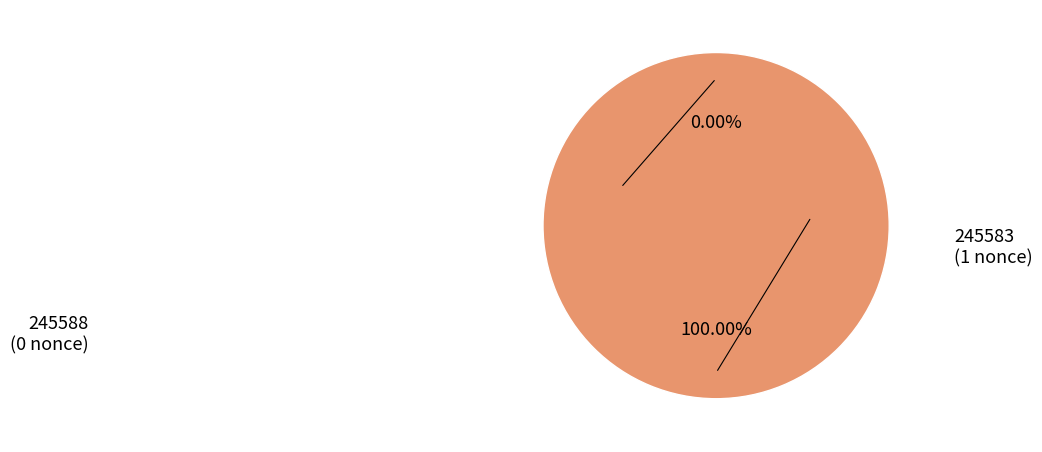

What is the majority slice?

245583